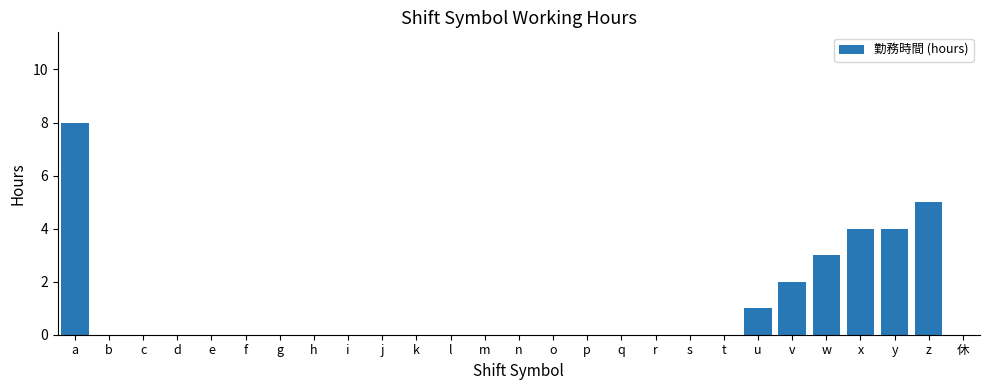

What is the sum of all values?

27